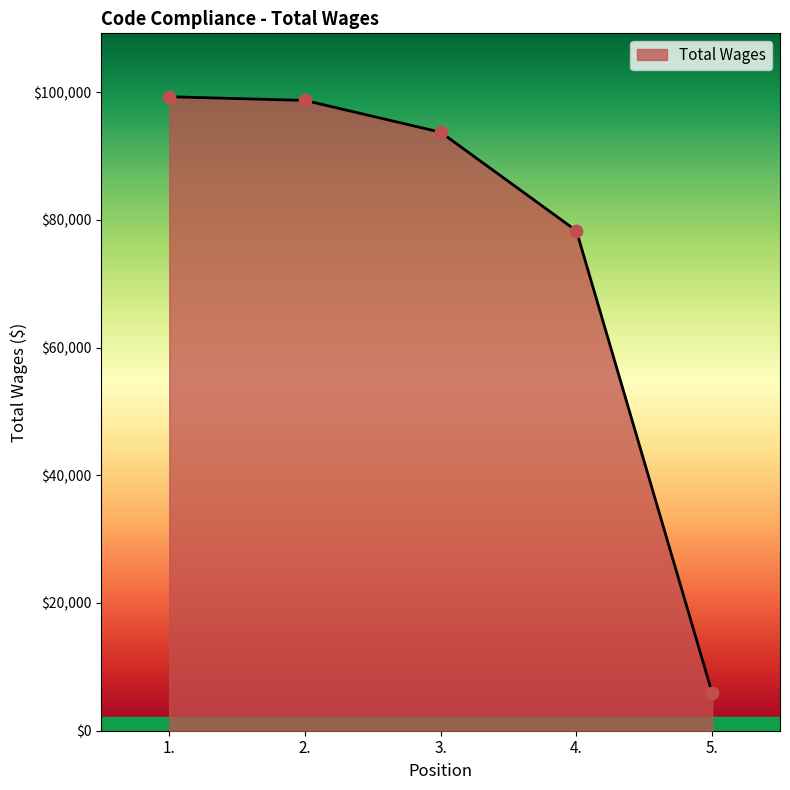

Between 5. and 3., which is larger?

3.